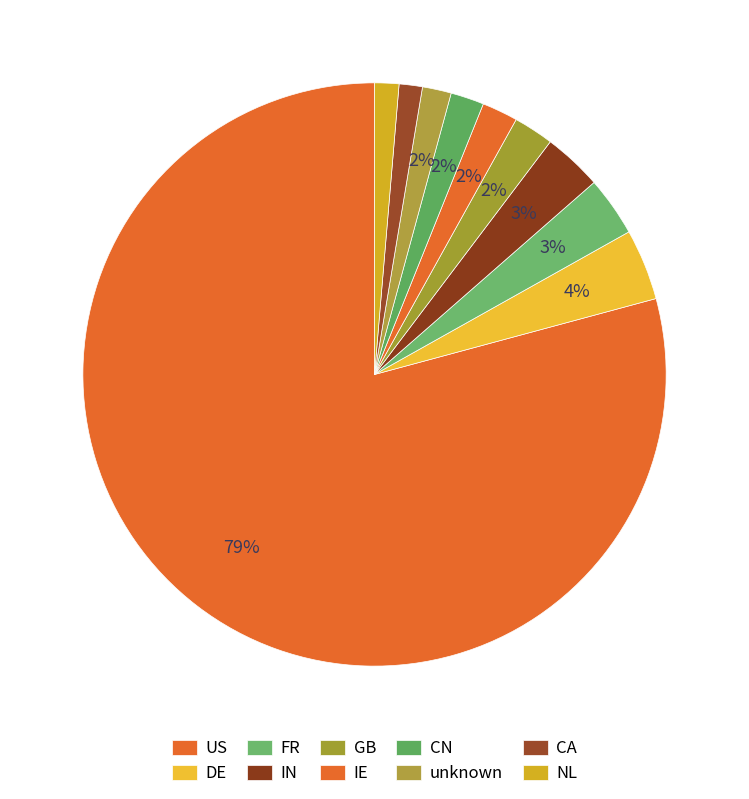

How much of the chart is everything except CN?

98.2%